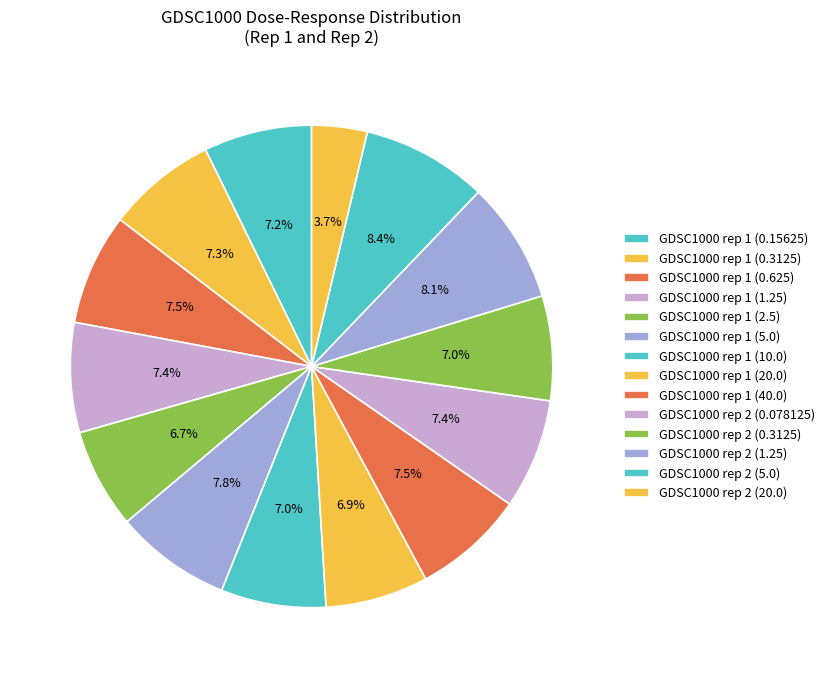

Approximately how many times larger is the value at GDSC1000 rep 1 (40.0) compared to GDSC1000 rep 1 (0.15625)?

1.0